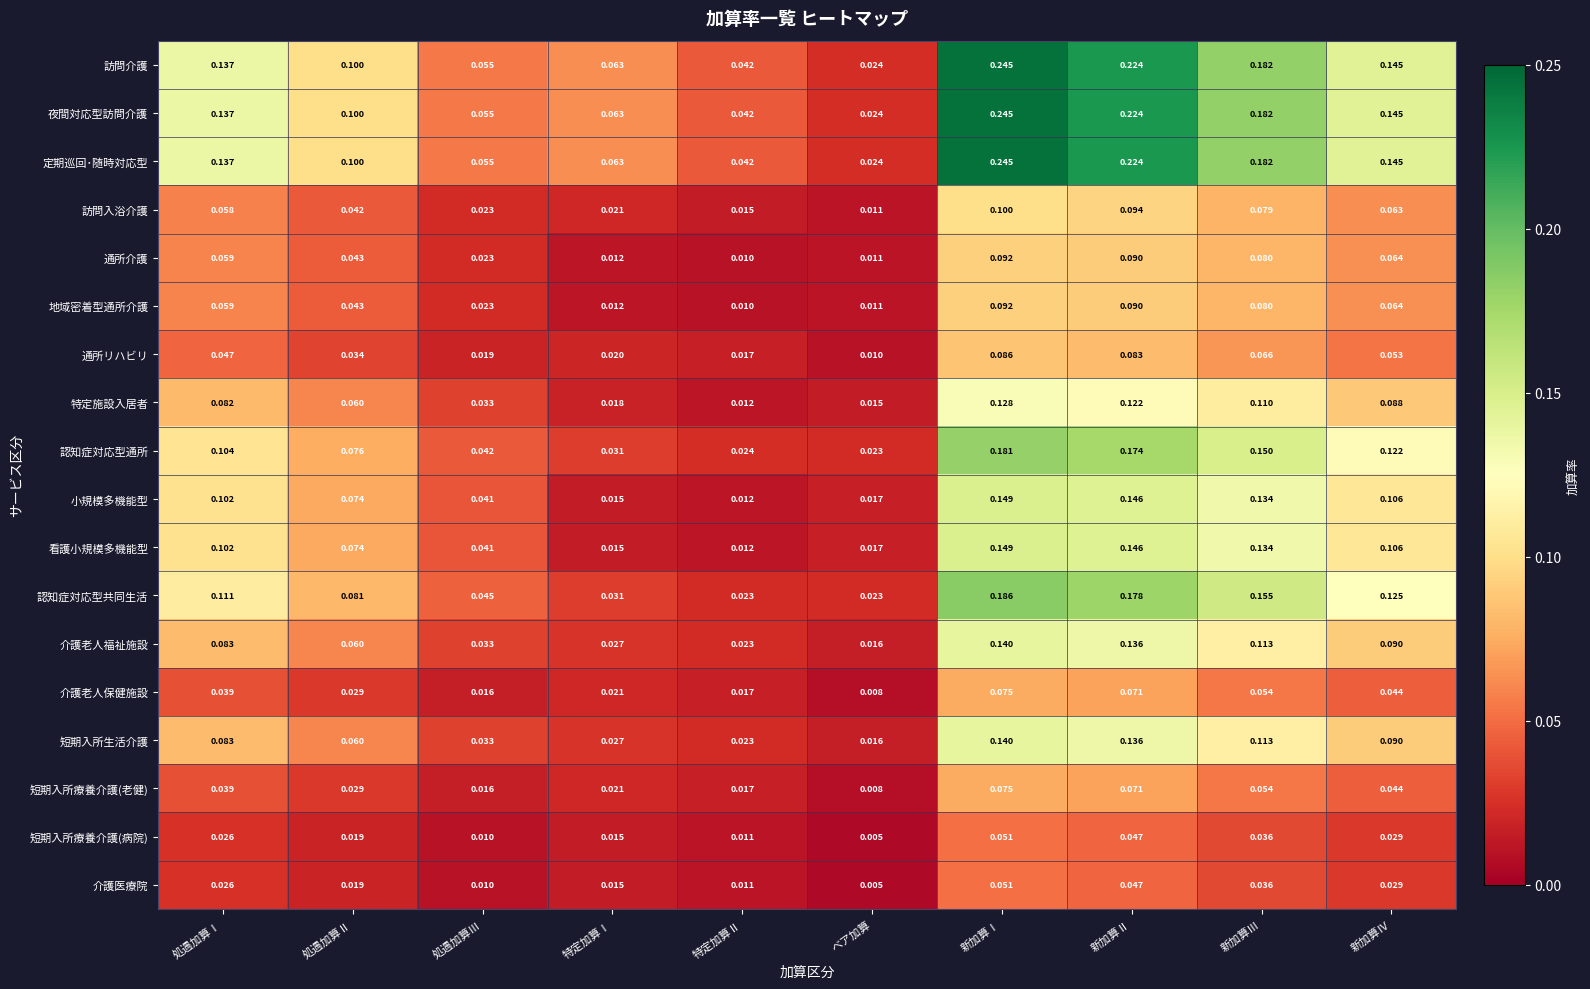

At which category does the chart reach its minimum across all series?

ベア加算